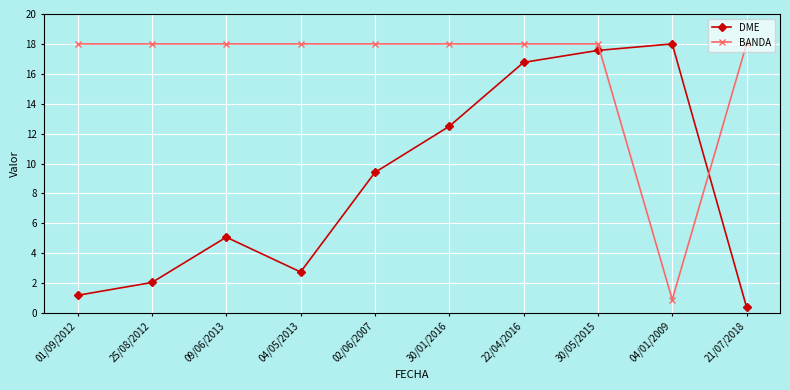

Between which two adjacent categories do BANDA and DME first intersect?

30/05/2015 and 04/01/2009